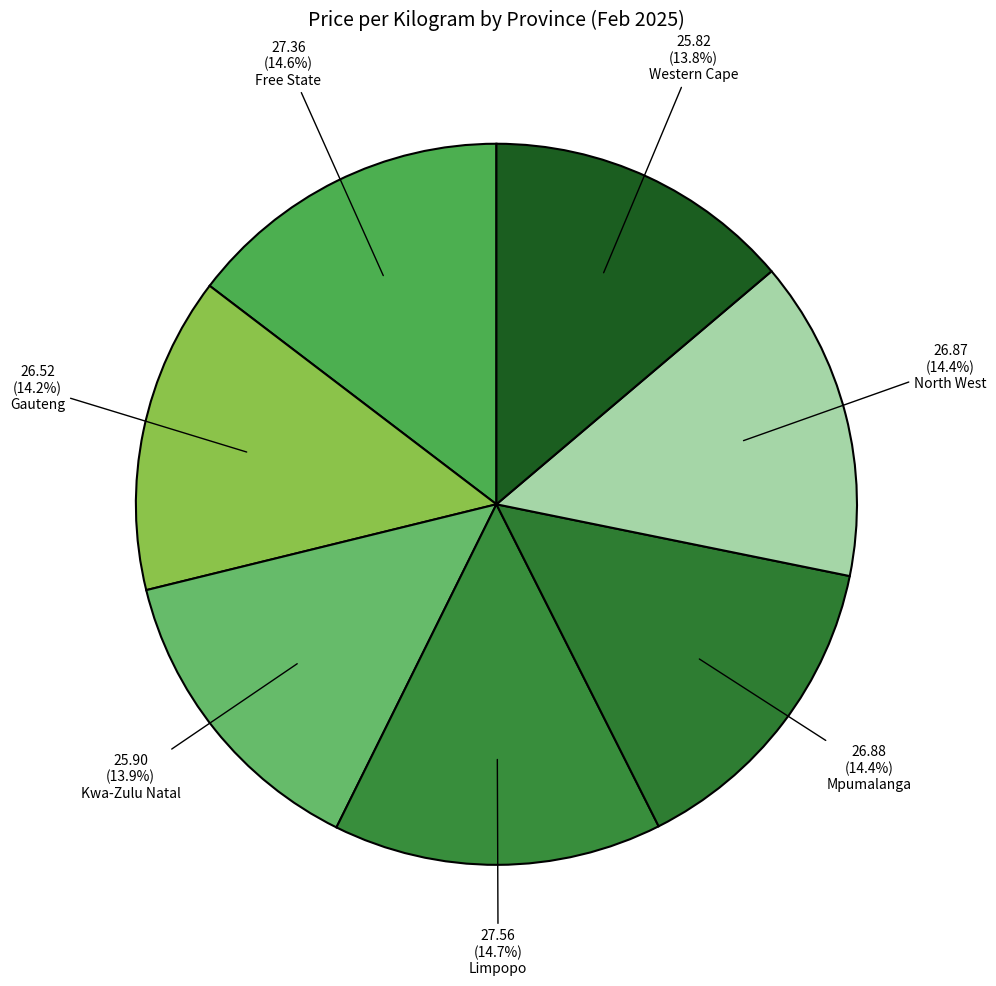

How many slices are in this pie chart?

7